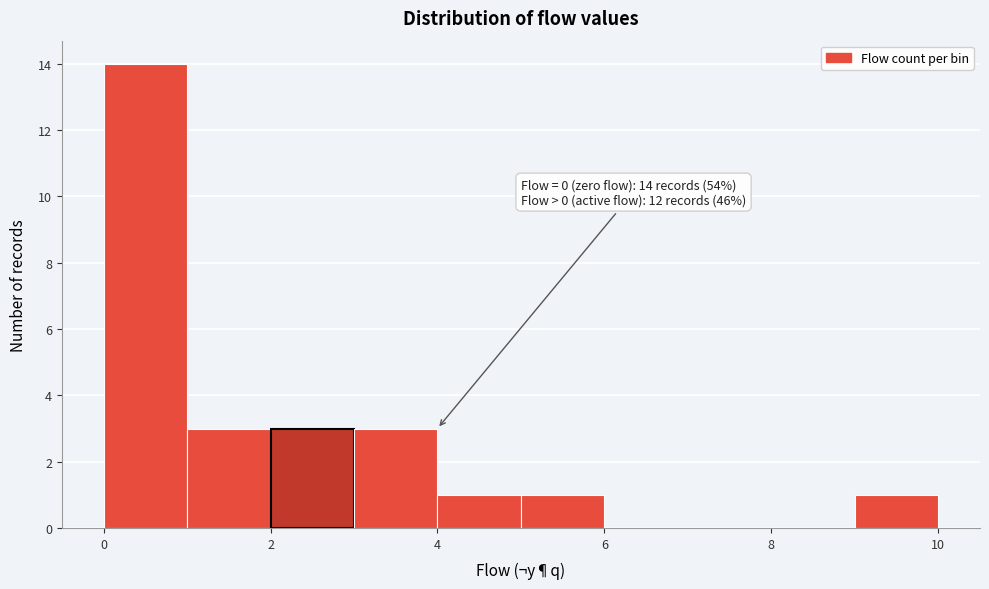

Over which range of the x-axis is the bar tallest?

0 to 1